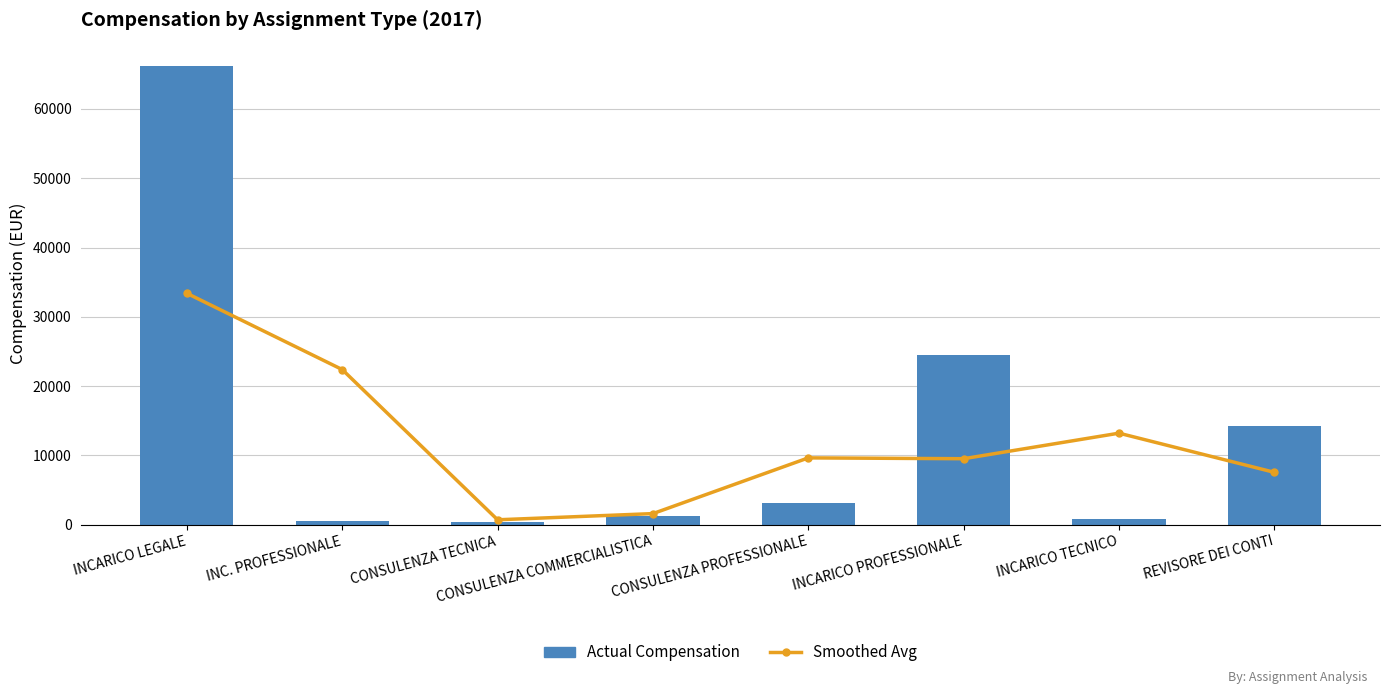

What is the value of the Smoothed Avg bar at the 5th from the left?

9626.7